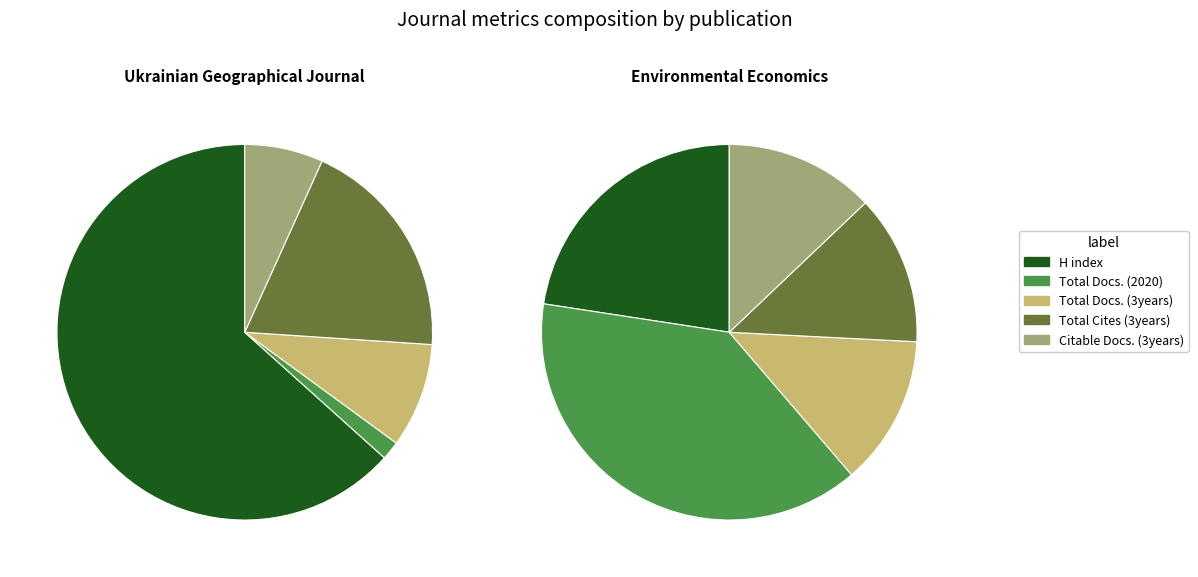

To the nearest percent, what percentage of the pie is Ukrainian Geographical Journal?

84%